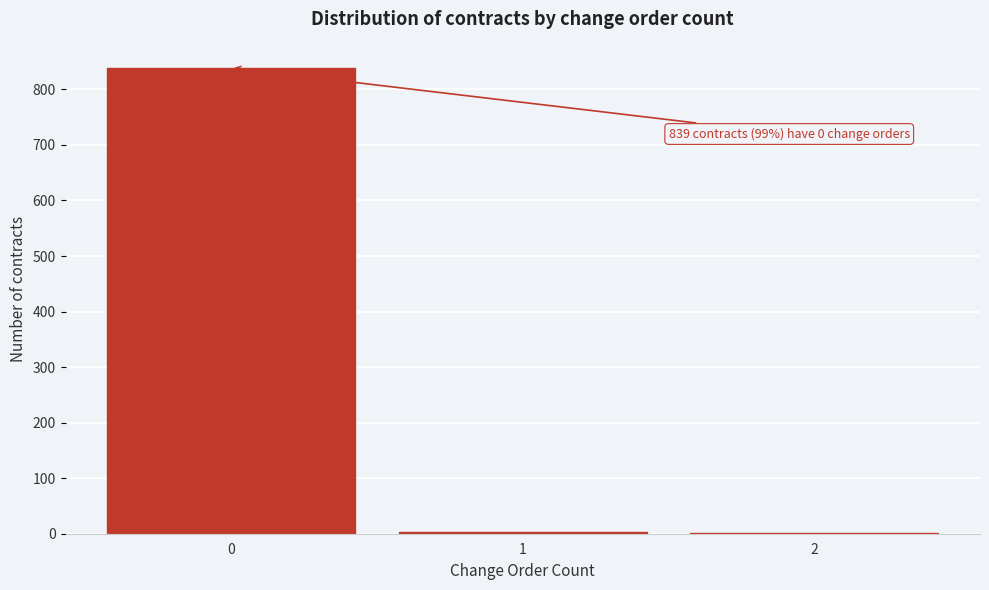

Over which range of the x-axis is the bar tallest?

-0.5 to 0.5